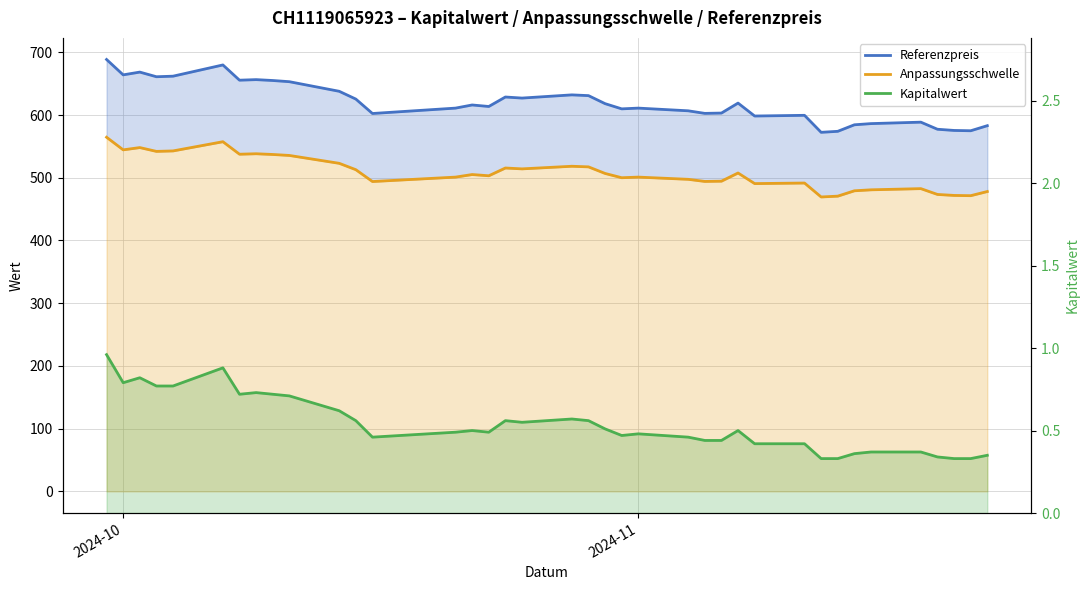

At how many categories does at least one series exceed 161?

38